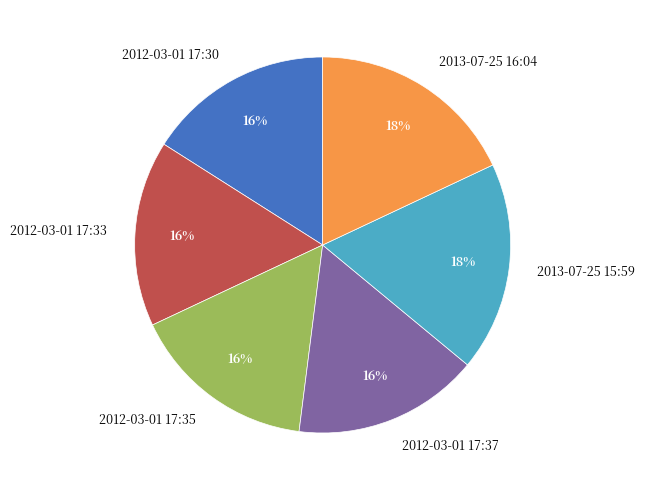

To the nearest percent, what is the difference between the largest and smallest slice percentages?

2%